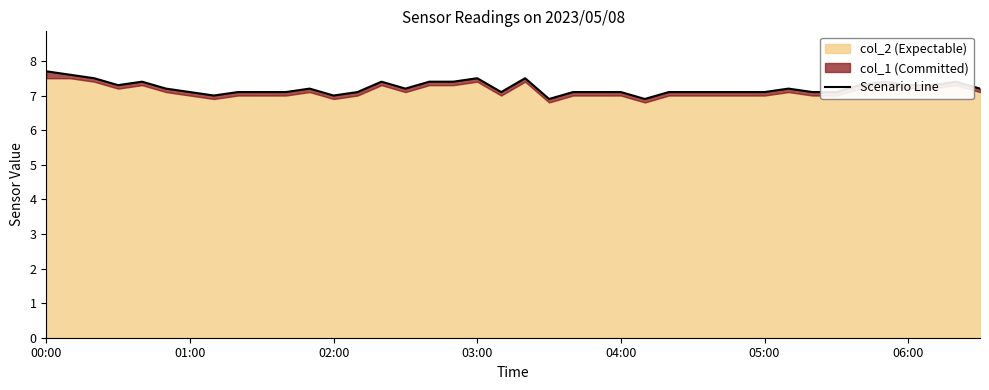

Reading right to left, list all the values displayed in this chart.

7.2	7.4	7.3	7.3	7.4	7.3	7.1	7.1	7.2	7.1	7.1	7.1	7.1	7.1	6.9	7.1	7.1	7.1	6.9	7.5	7.1	7.5	7.4	7.4	7.2	7.4	7.1	7.0	7.2	7.1	7.1	7.1	7.0	7.1	7.2	7.4	7.3	7.5	7.6	7.7